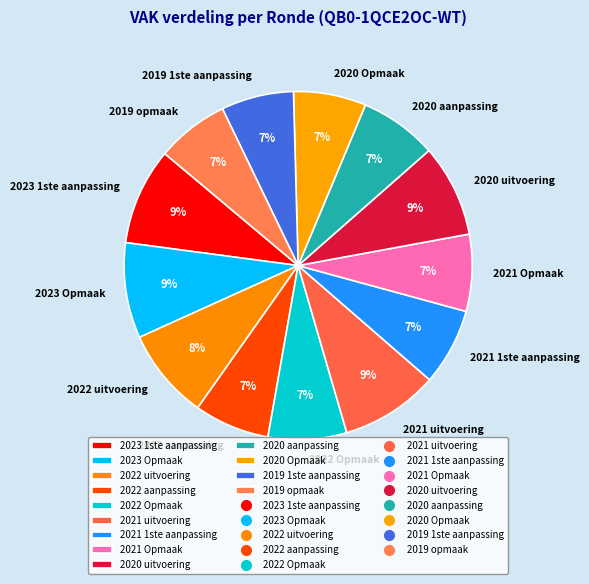

Combined, do 2023 Opmaak and 2019 1ste aanpassing account for over 50%?

No